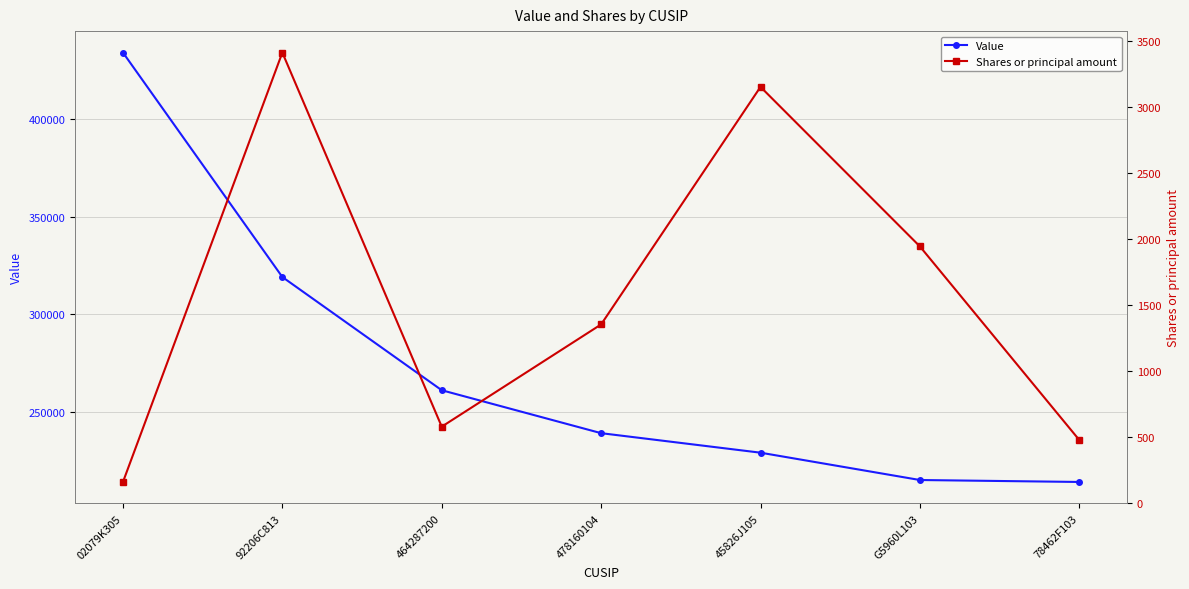

What is the value of the Value point at the 4th from the left?

239000